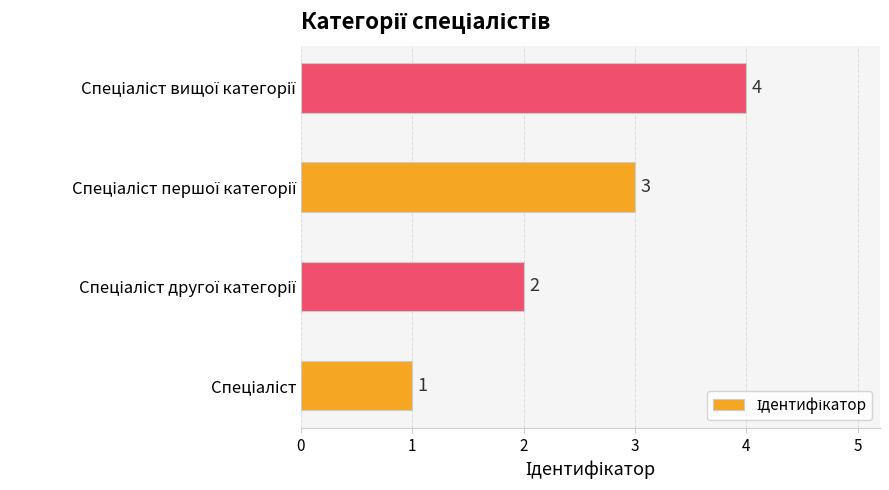

How many values are between 2 and 4?

3